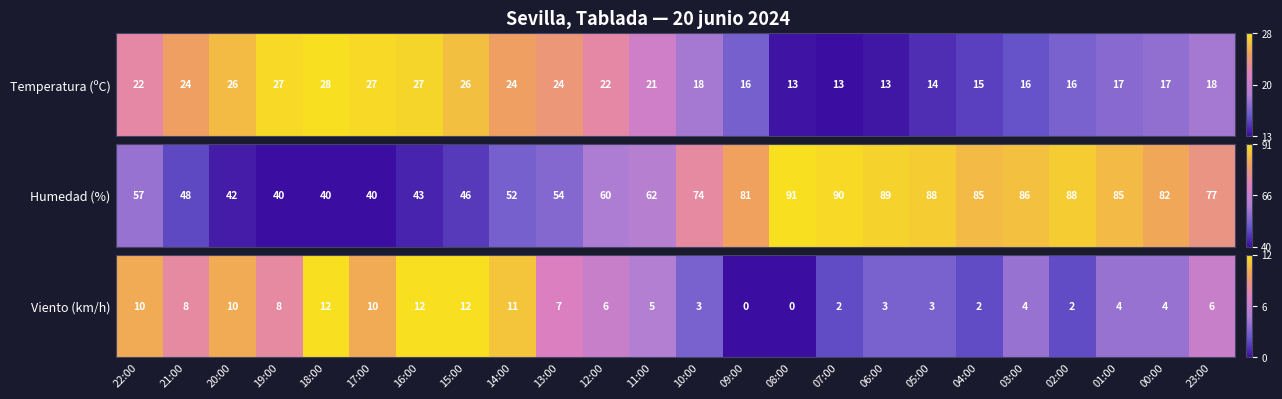

Count the number of categories in the chart.

24